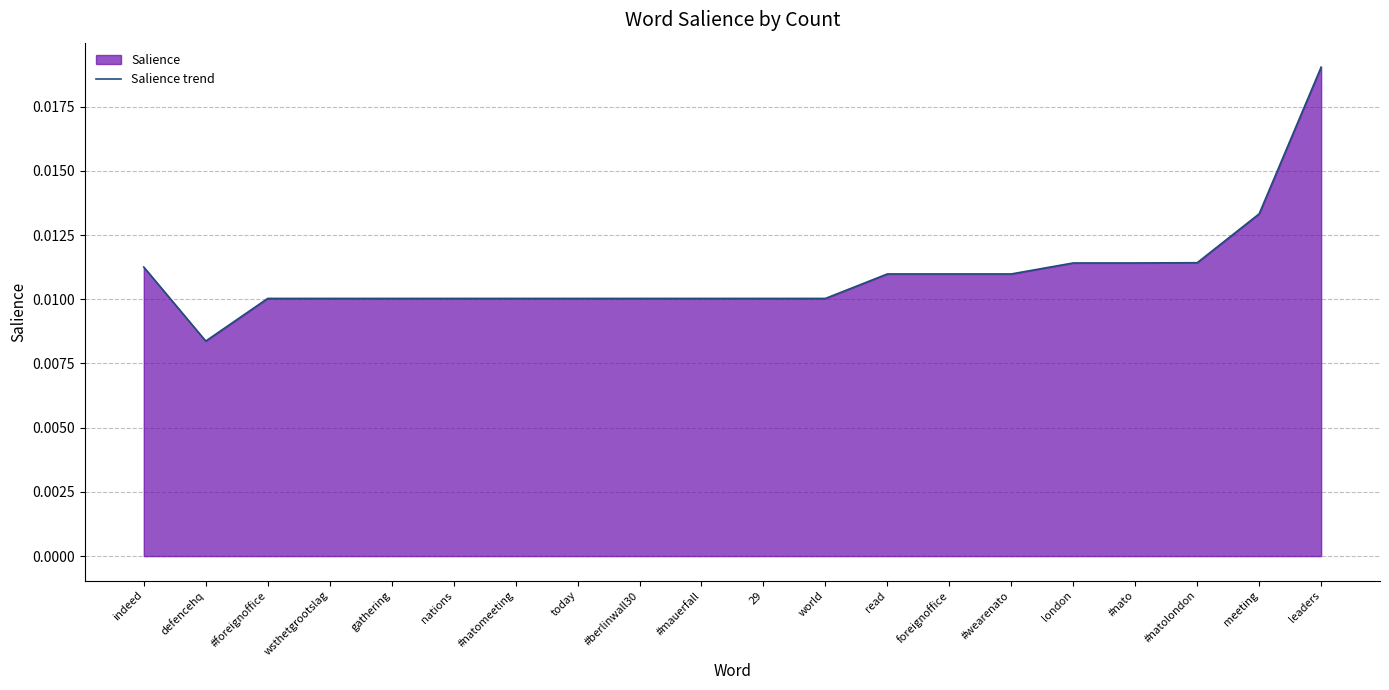

Rank the categories by value from lowest to highest.

defencehq, #foreignoffice, wsthetgrootslag, gathering, nations, #natomeeting, today, #berlinwall30, #mauerfall, 29, world, read, foreignoffice, #wearenato, indeed, london, #nato, #natolondon, meeting, leaders